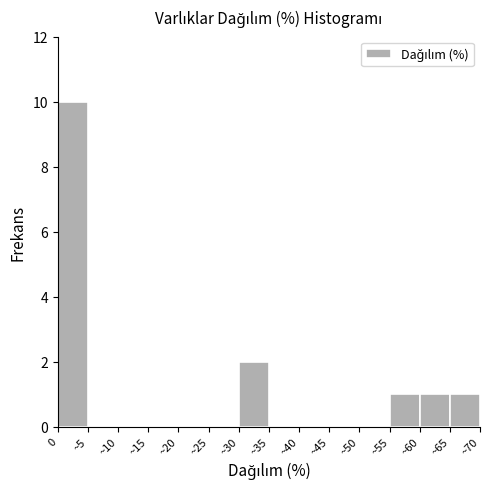

Reading left to right, extract all data points from this chart.

0=10	~5=0	~10=0	~15=0	~20=0	~25=0	~30=2	~35=0	~40=0	~45=0	~50=0	~55=1	~60=1	~65=1